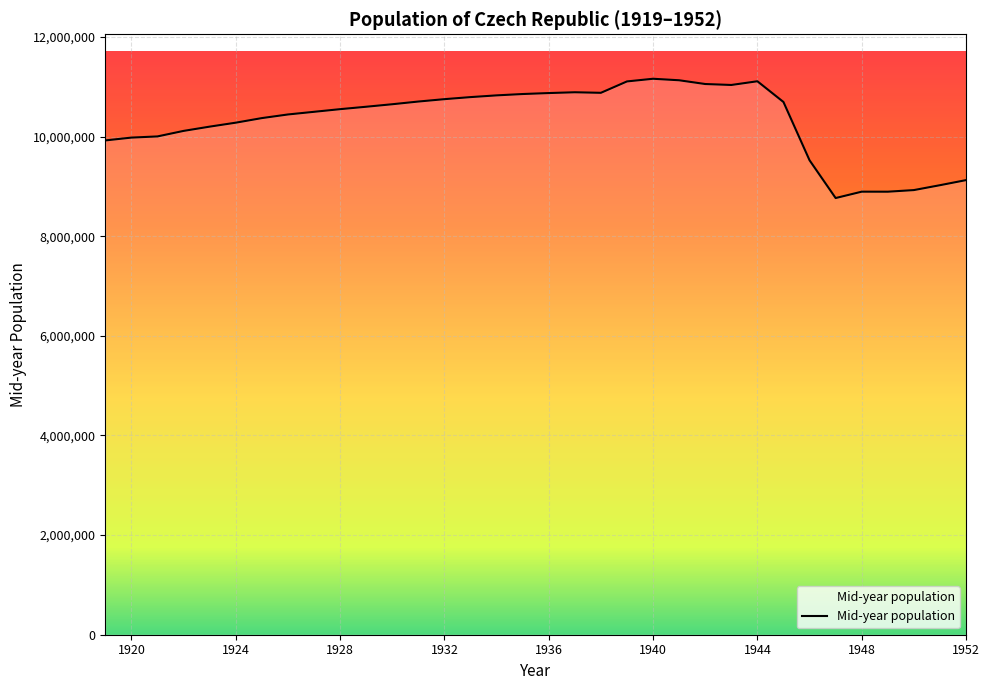

Count the number of categories in the chart.

34